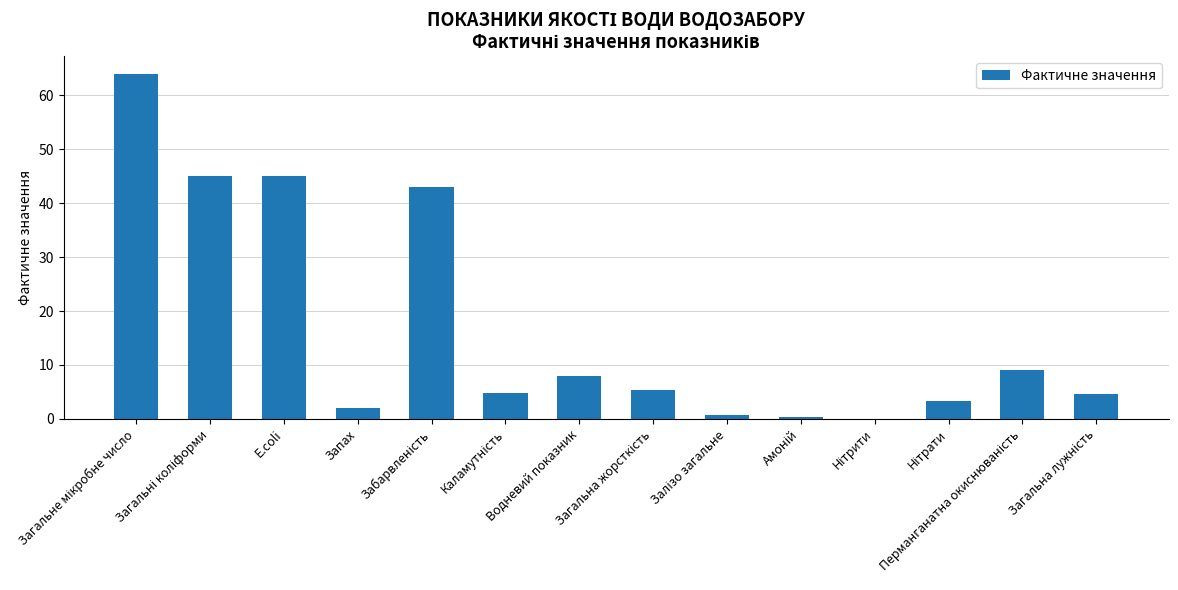

What is the sum of all values?

235.4